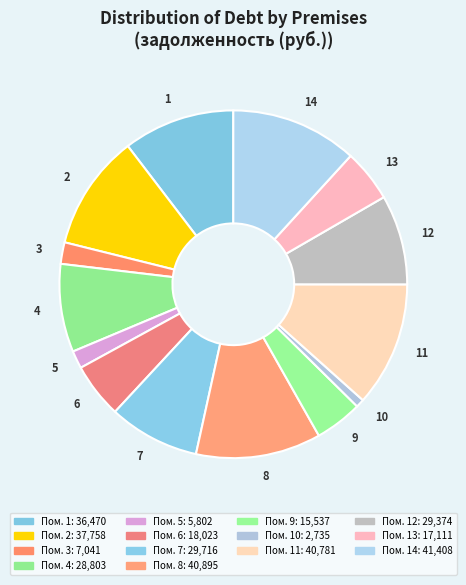

What is the smallest slice in the pie chart?

10